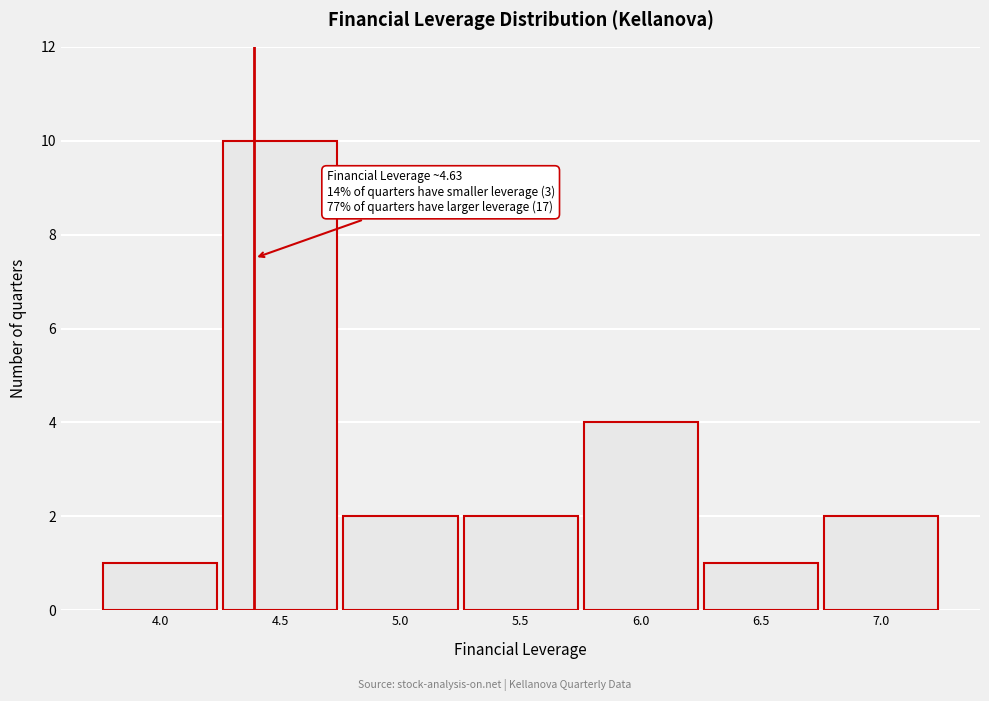

Reading left to right, extract all data points from this chart.

1	10	2	2	4	1	2